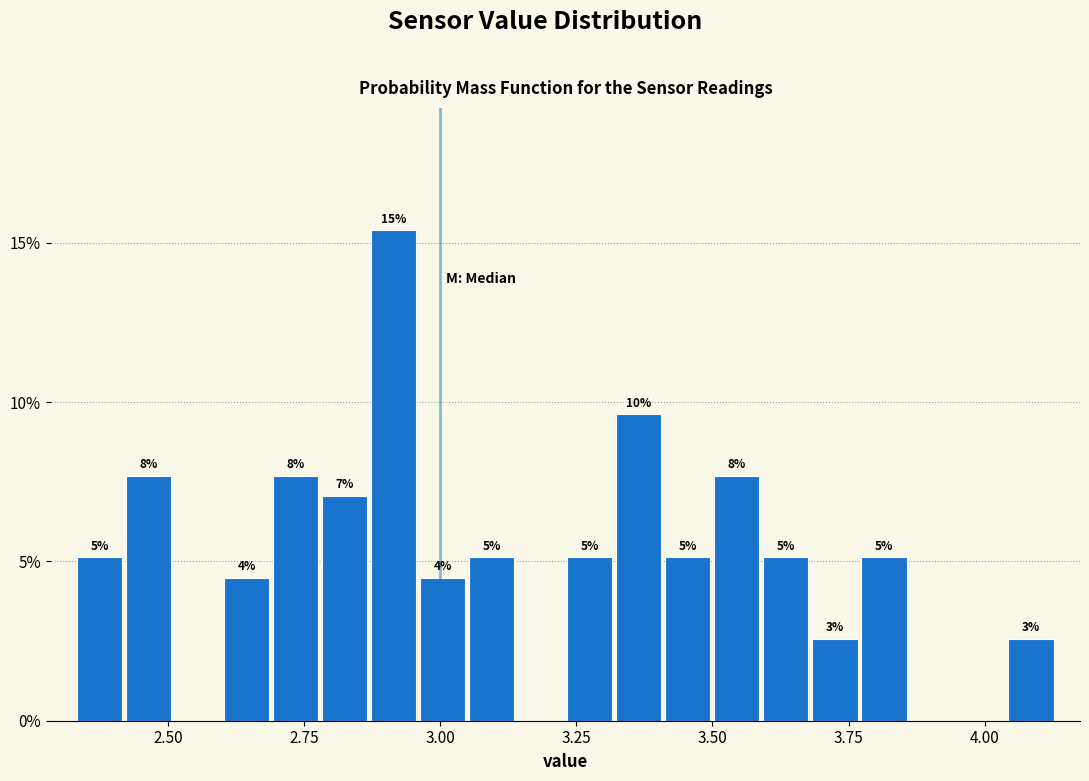

Around what value on the x-axis is the tallest bar? Give the approximate position of its centre, as read against the axis.

2.90